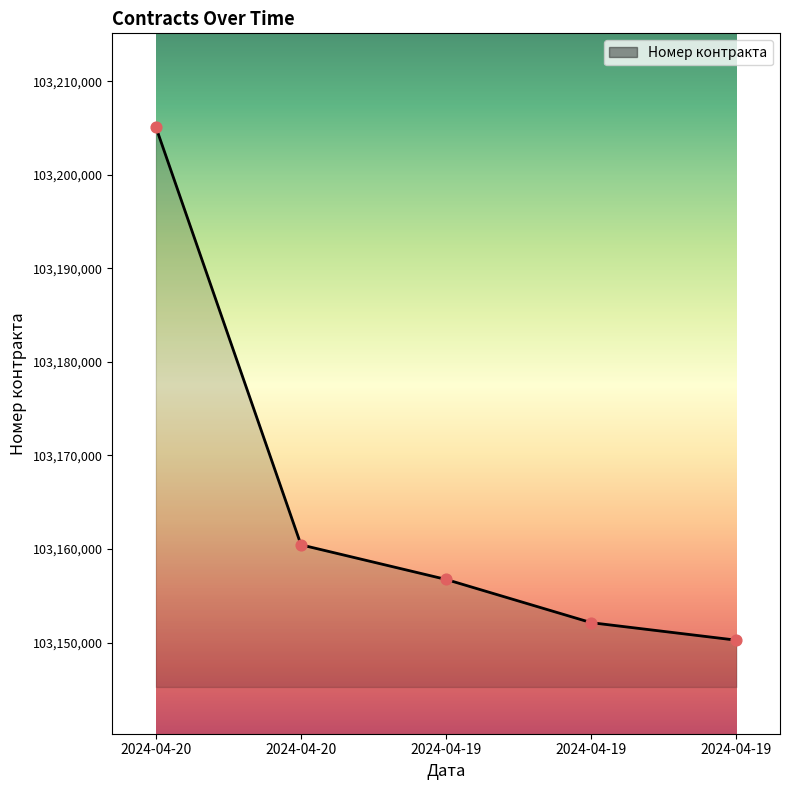

What is the change in value from 2024-04-20 to 2024-04-19?

-48387